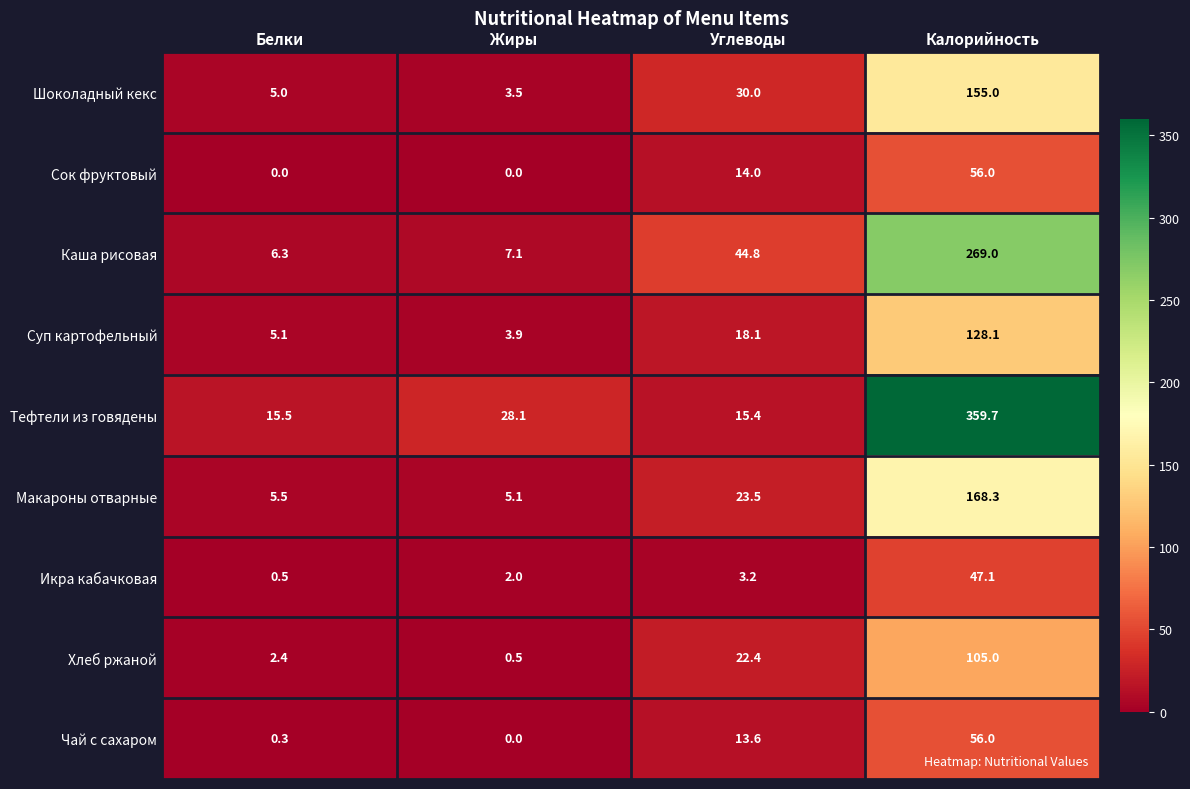

At which label is Хлеб ржаной closest to 52?

Углеводы